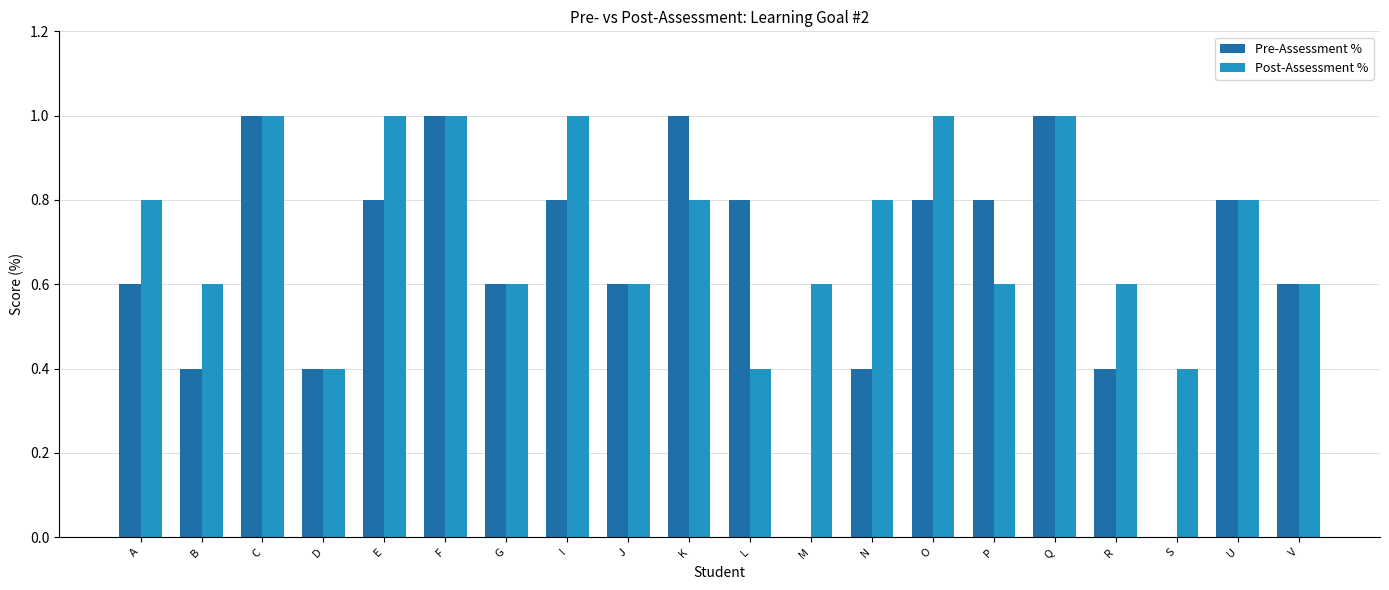

How many groups of bars are there?

20